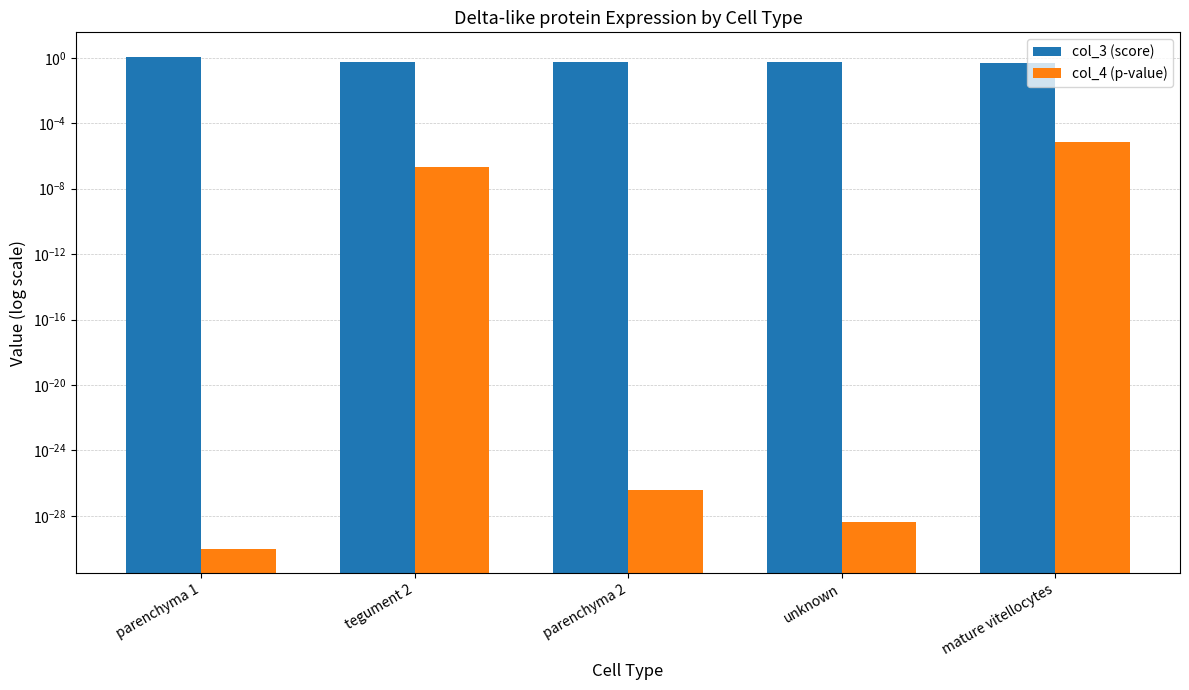

The col_4 (p-value) series shows 0.0 at parenchyma 2. True or false?

True